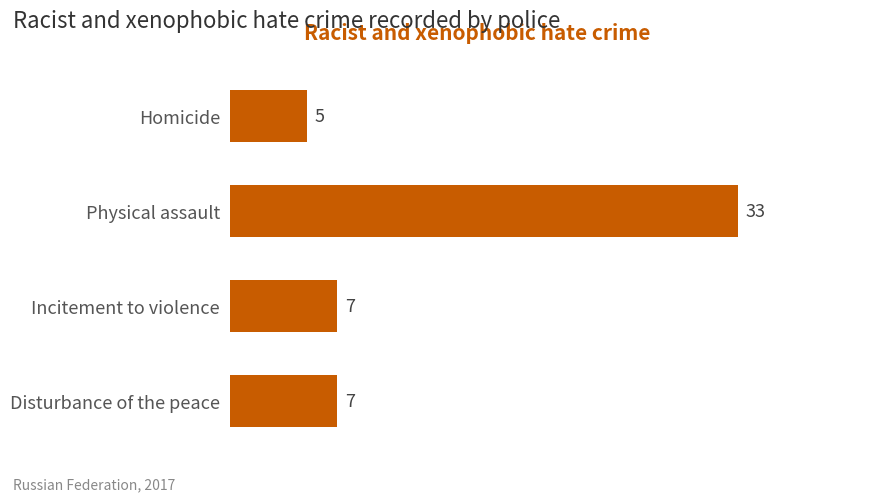

Read the value at Incitement to violence.

7